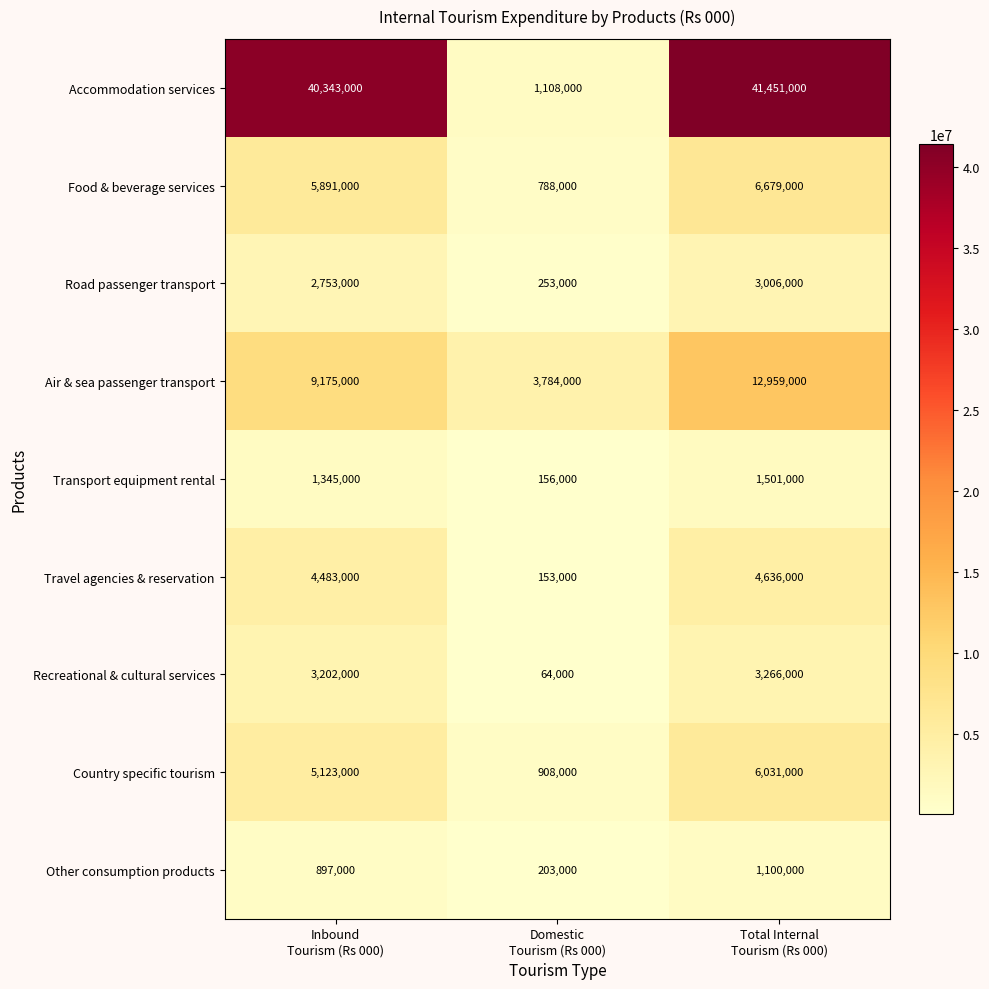

Reading left to right, list all the values displayed in this chart.

Accommodation services: 40343000	1108000	41451000
Food & beverage services: 5891000	788000	6679000
Road passenger transport: 2753000	253000	3006000
Air & sea passenger transport: 9175000	3784000	12959000
Transport equipment rental: 1345000	156000	1501000
Travel agencies & reservation: 4483000	153000	4636000
Recreational & cultural services: 3202000	64000	3266000
Country specific tourism: 5123000	908000	6031000
Other consumption products: 897000	203000	1100000